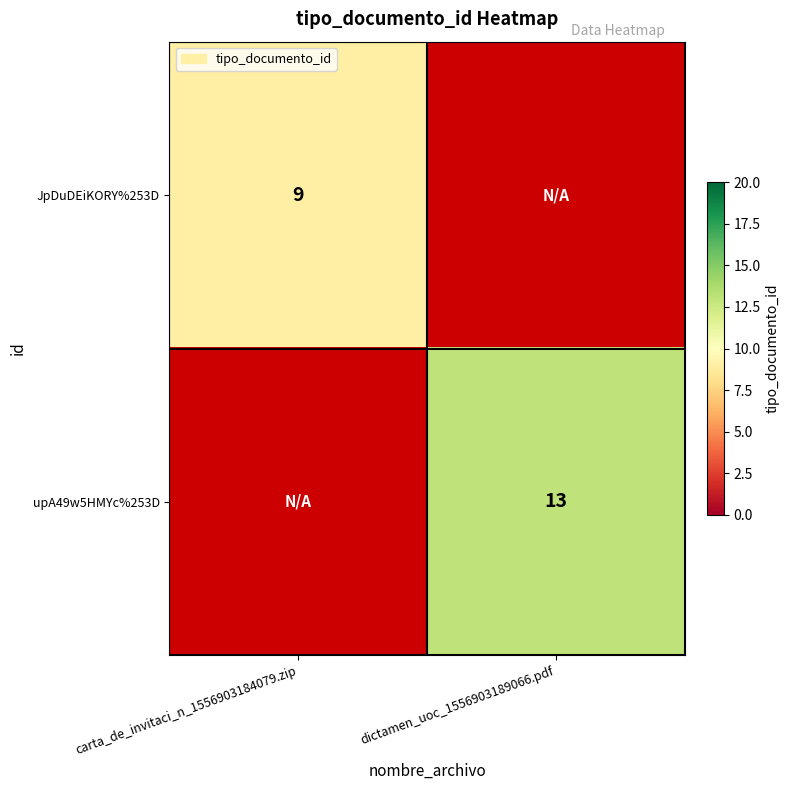

The value of upA49w5HMYc%253D at dictamen_uoc_1556903189066.pdf is 20. True or false?

False